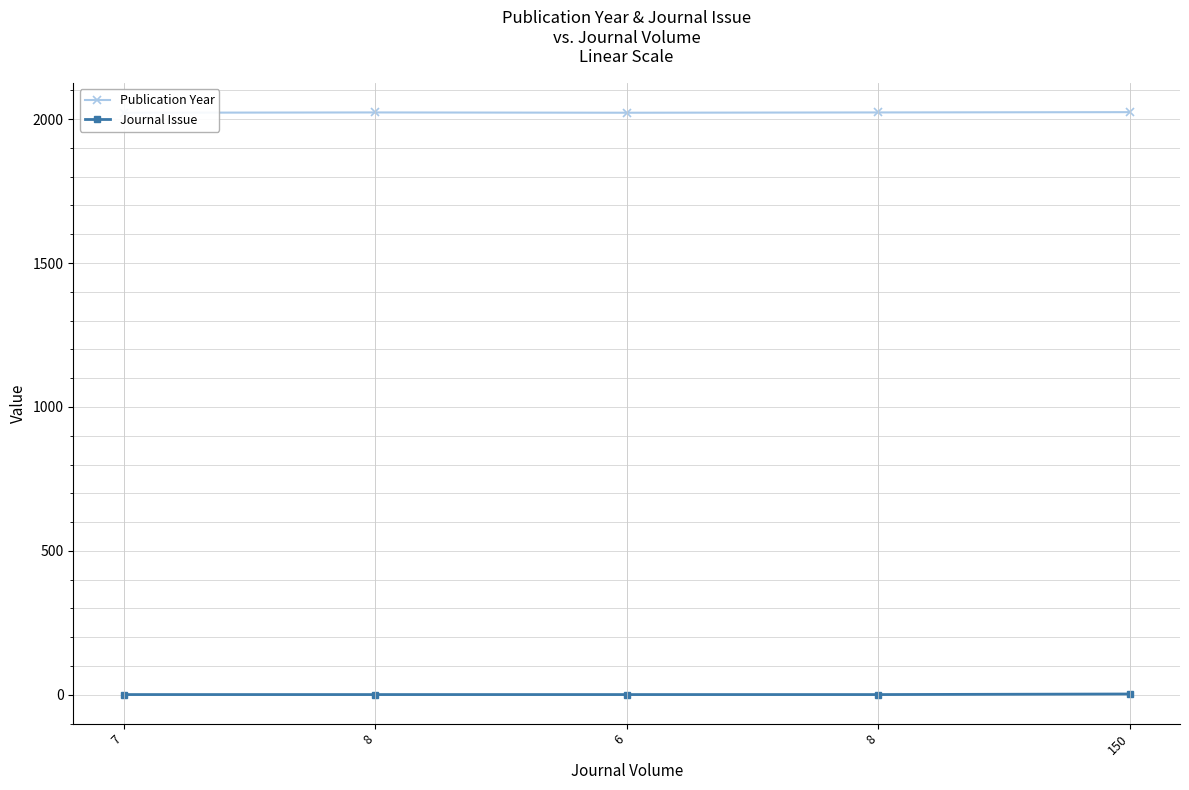

List the labels in order of Journal Issue value, largest first.

150, 7, 8, 6, 8